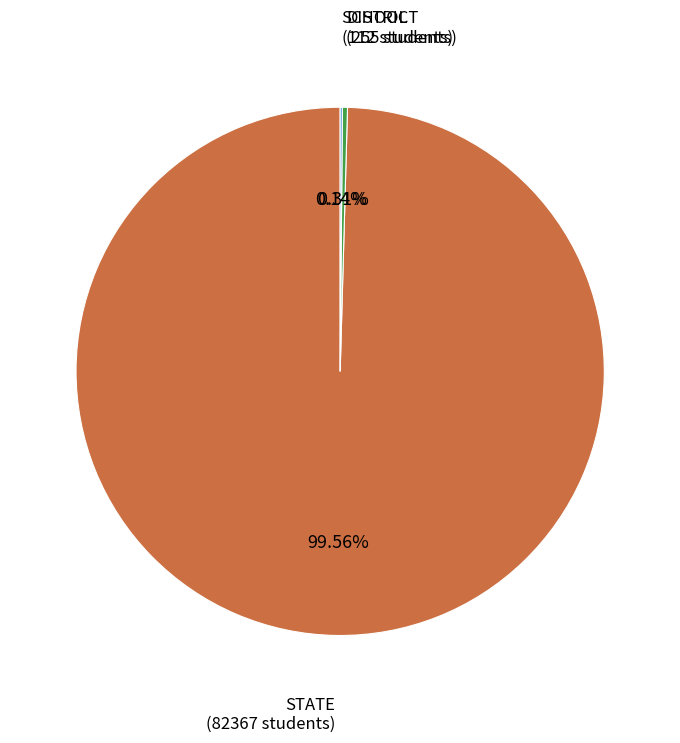

Is there a majority slice in this chart?

Yes